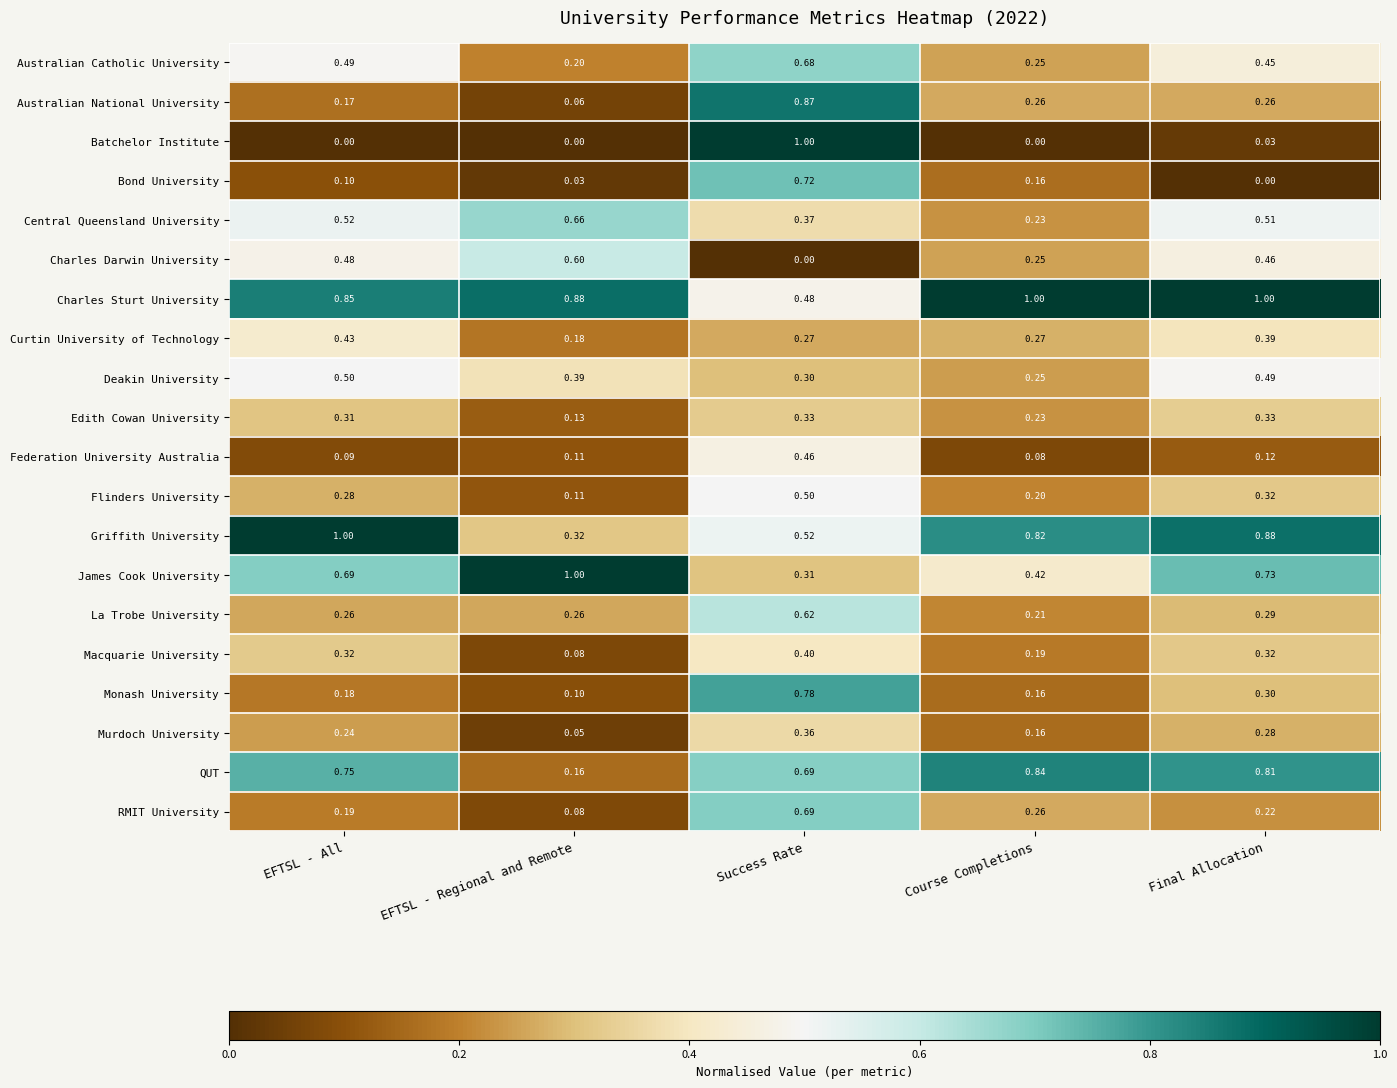

At which label does RMIT University reach its peak?

Success Rate